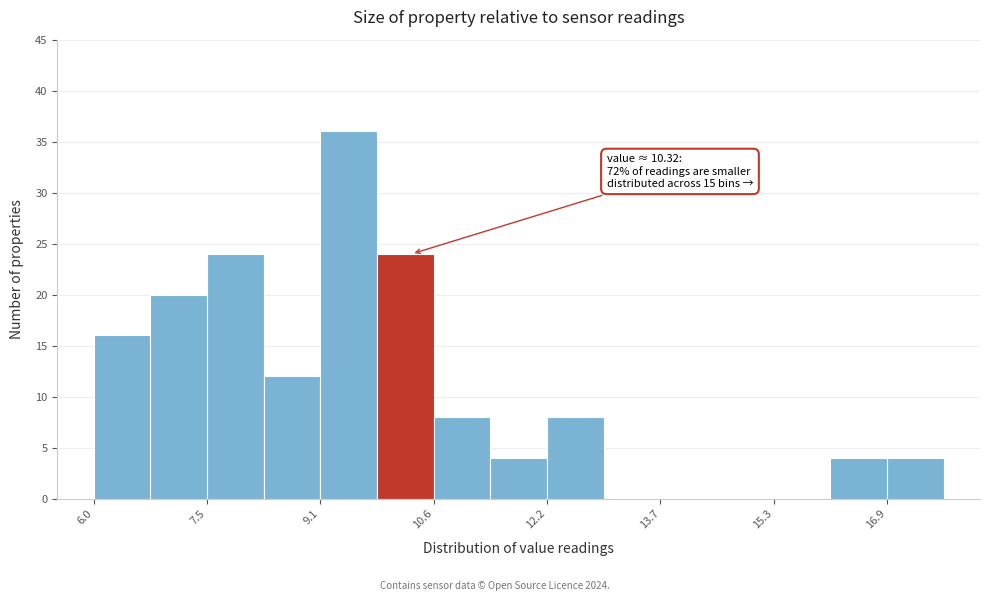

Around what value on the x-axis is the tallest bar? Give the approximate position of its centre, as read against the axis.

9.4